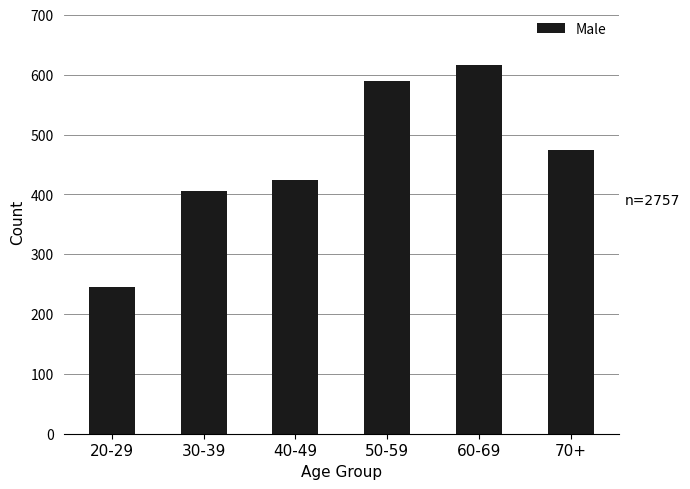

What is the maximum value shown in the chart?

617